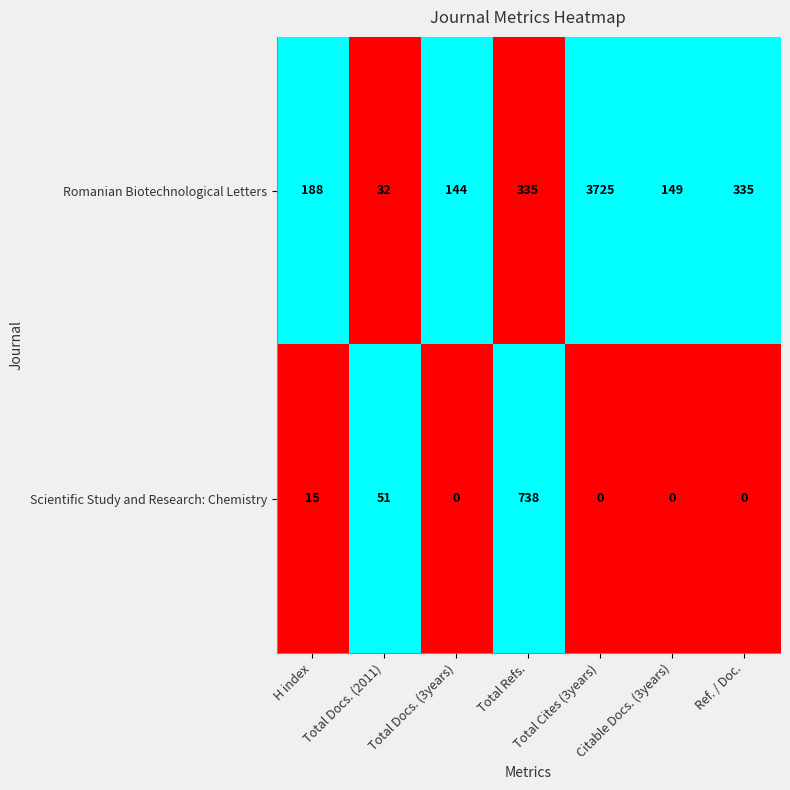

How many distinct data groups are displayed?

2